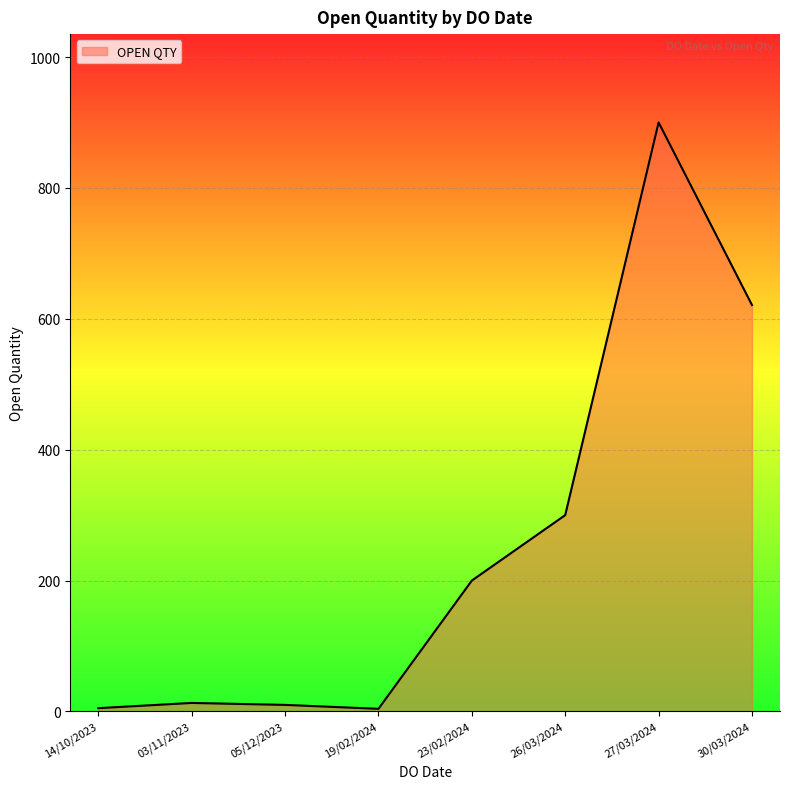

True or false: the data shows 300 at 26/03/2024.

True